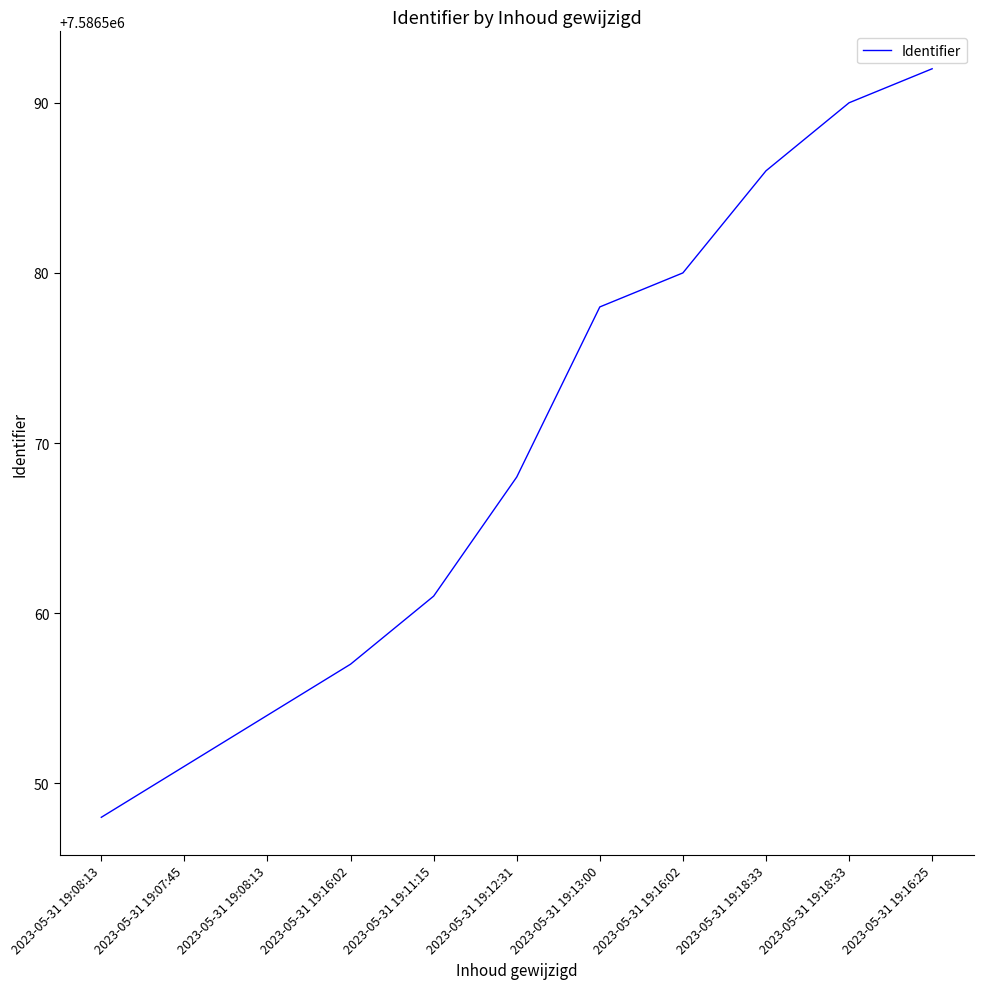

What is the difference between the values at 2023-05-31 19:08:13 and 2023-05-31 19:11:15?

7